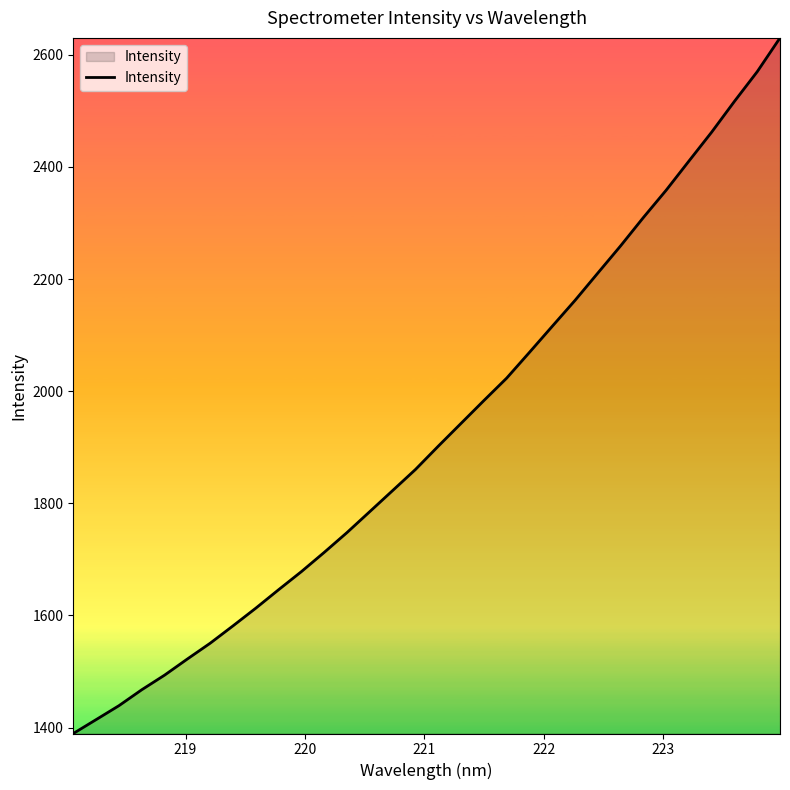

What is the difference between the maximum and minimum values?

1240.7